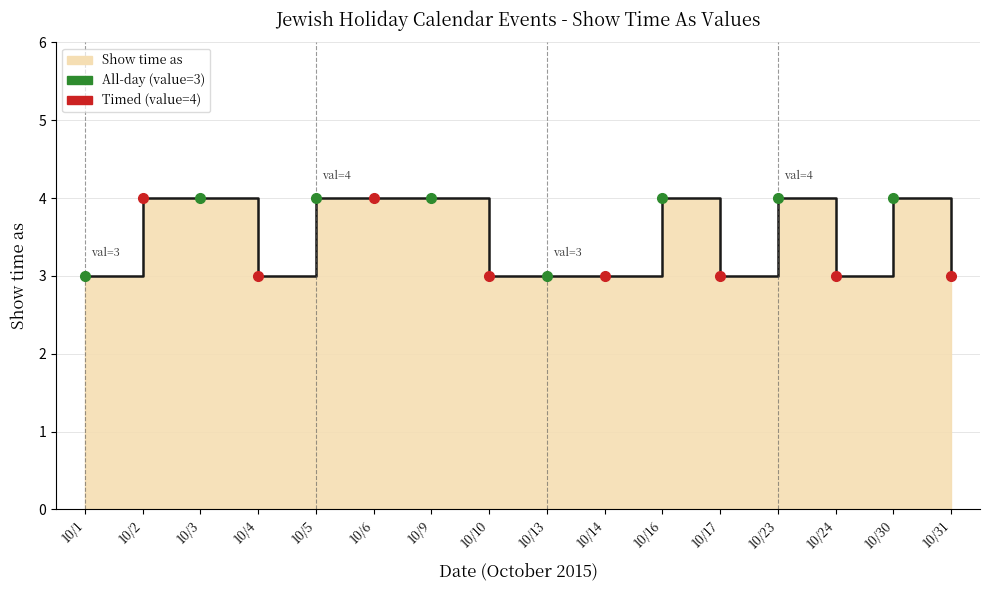

List the labels in order of value, smallest first.

10/1, 10/4, 10/10, 10/13, 10/14, 10/17, 10/24, 10/31, 10/2, 10/3, 10/5, 10/6, 10/9, 10/16, 10/23, 10/30